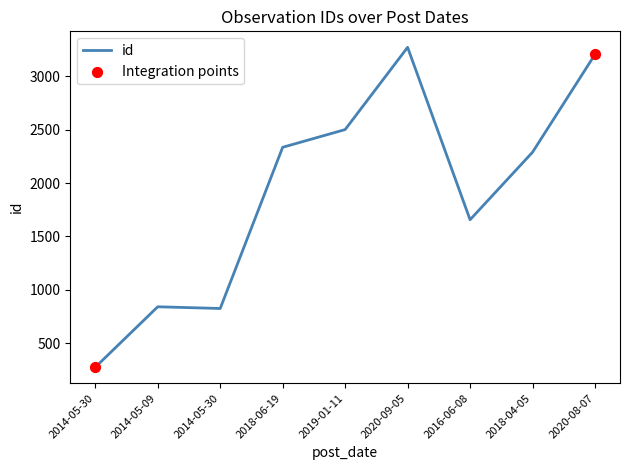

Approximately how many times larger is the value at 2014-05-09 compared to 2016-06-08?

0.5